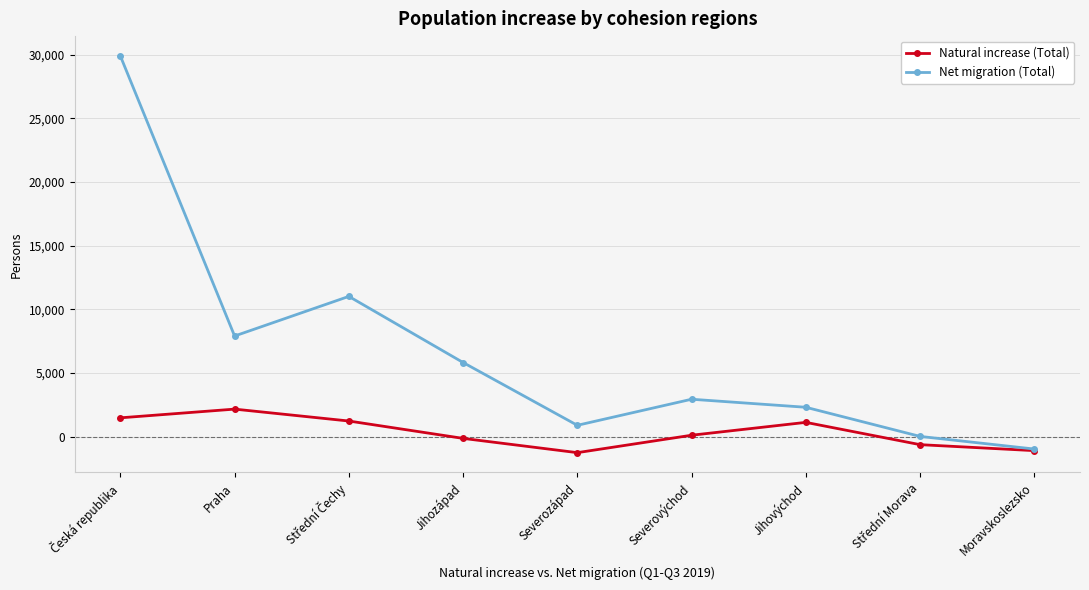

What is the difference between the maximum and second lowest values in the Natural increase (Total) series?

3260